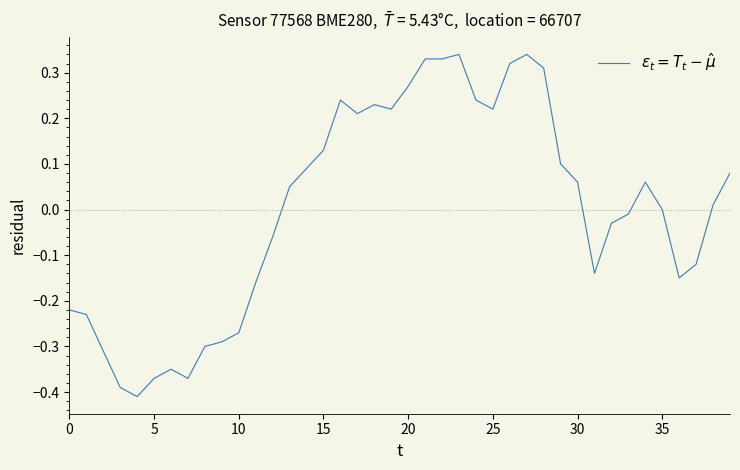

True or false: the data shows -0.5 at 5.

False